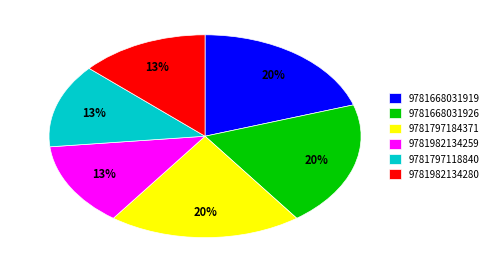

The 9781797184371 slice represents 30% of the pie. True or false?

False